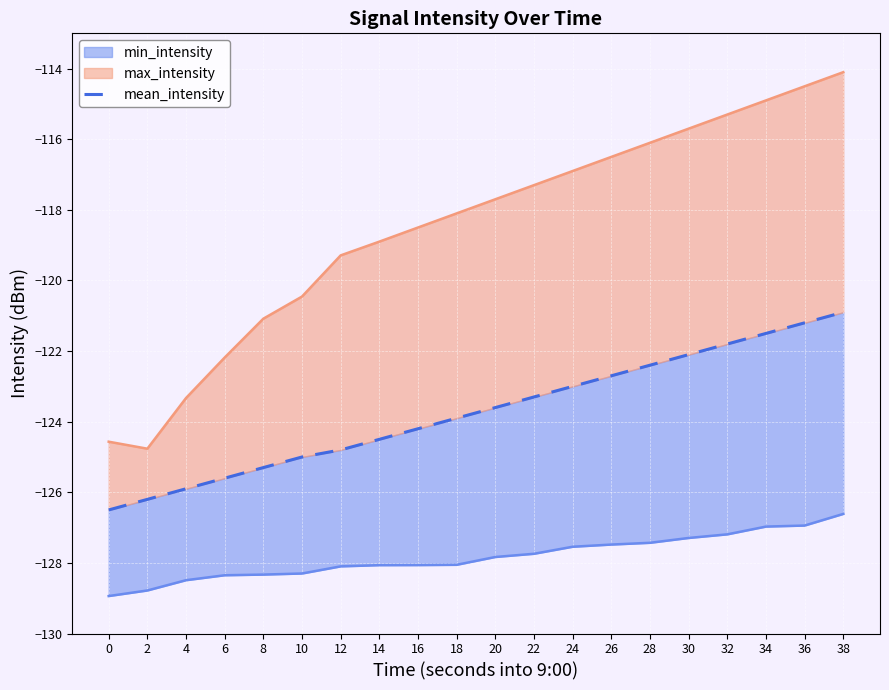

What is the greatest value displayed?

-120.9